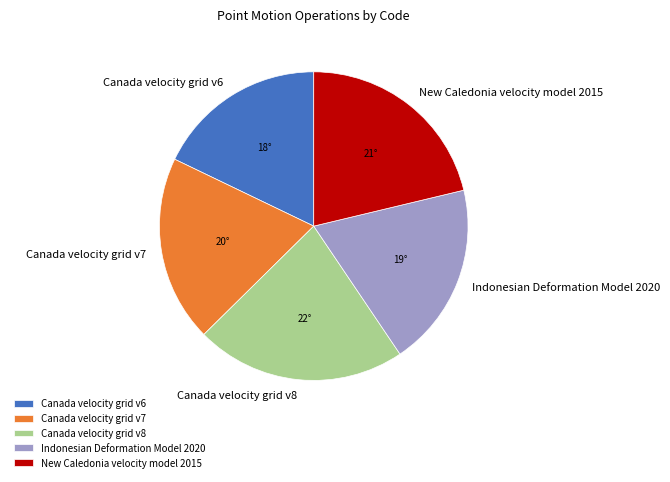

Is the sum of Canada velocity grid v7 and Canada velocity grid v8 greater than half?

No